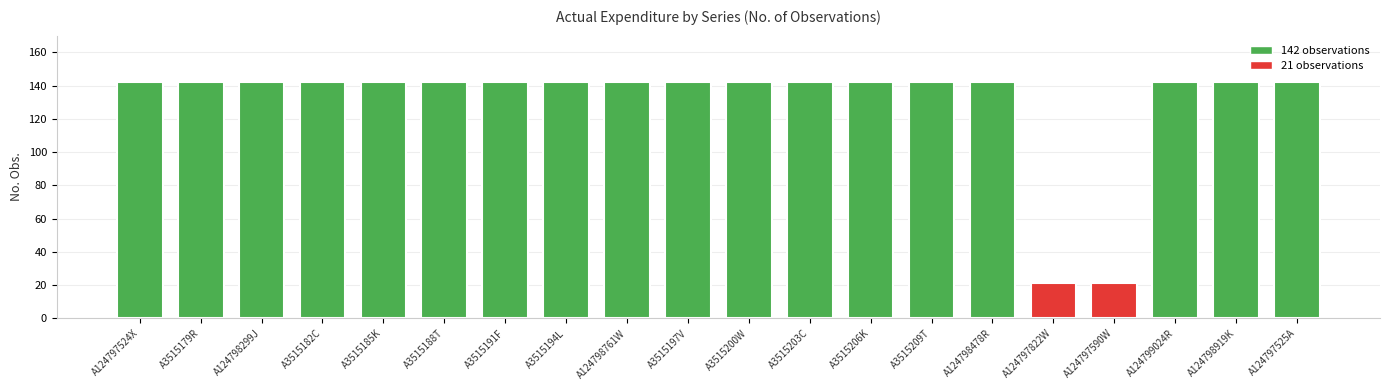

What is the label of the 15th bar from the left?

A124798478R